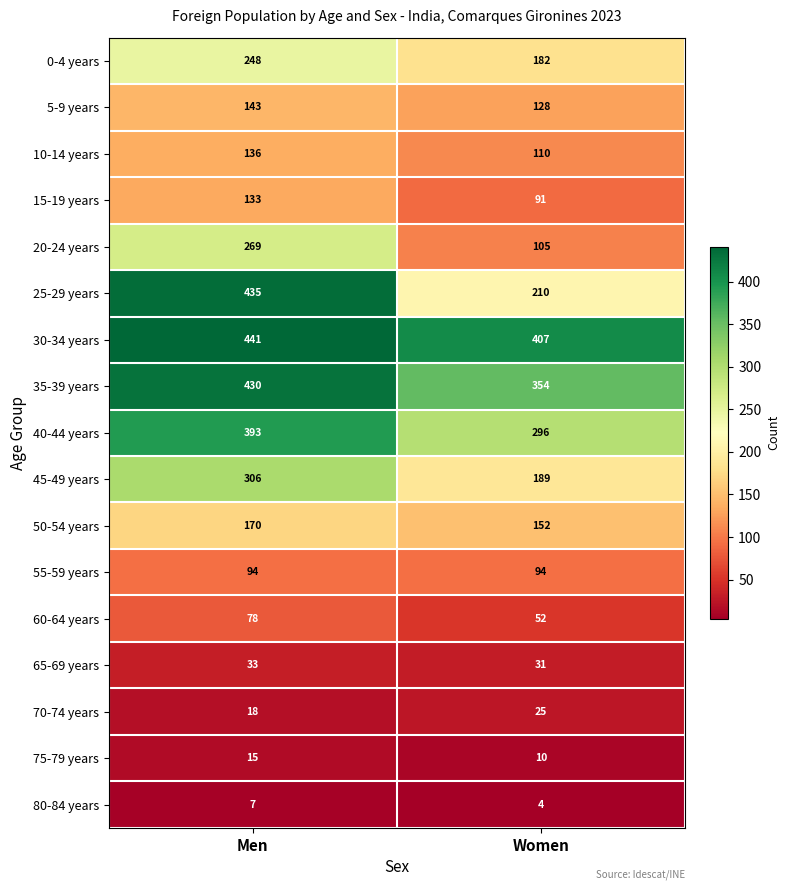

At how many categories does at least one series exceed 70?

2